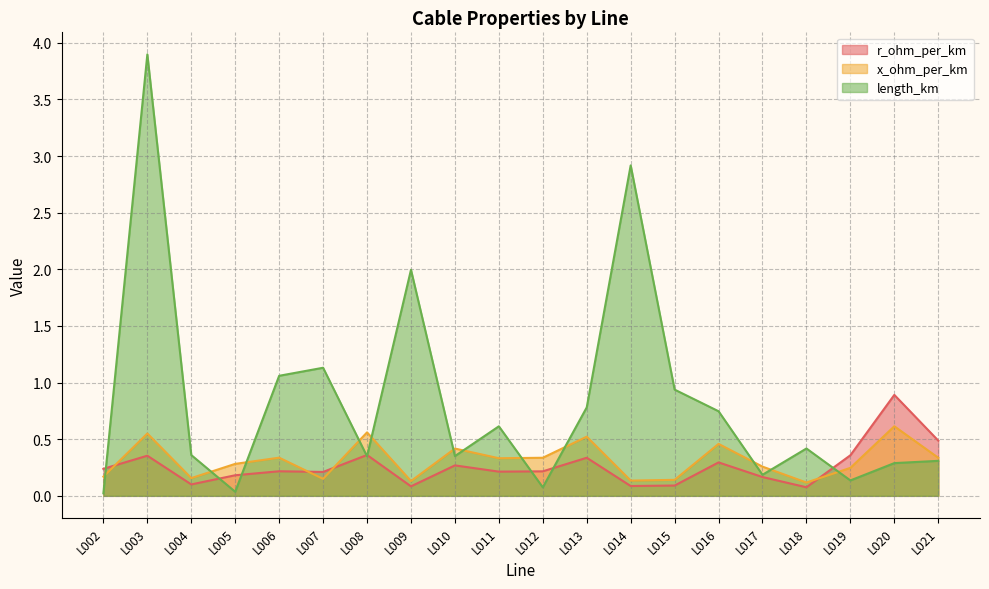

Which series has the largest range (max minus min)?

length_km